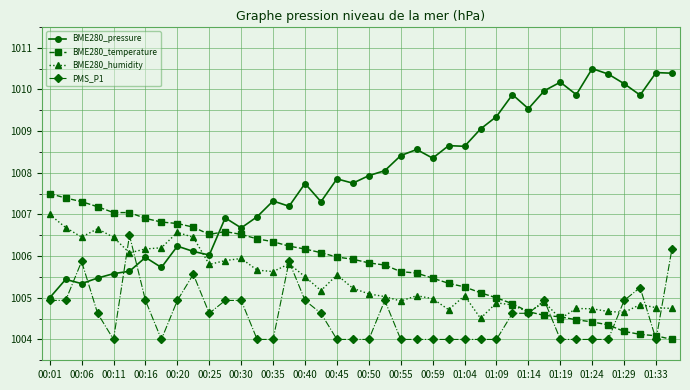

After their last crossing, which series has the higher values: BME280_pressure or BME280_temperature?

BME280_pressure